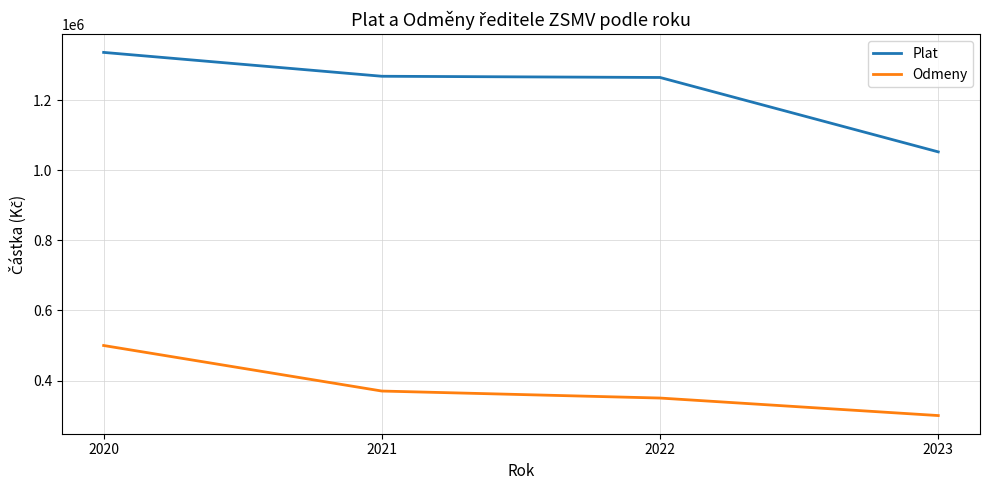

What is the total value across all series at 2021?

1638569